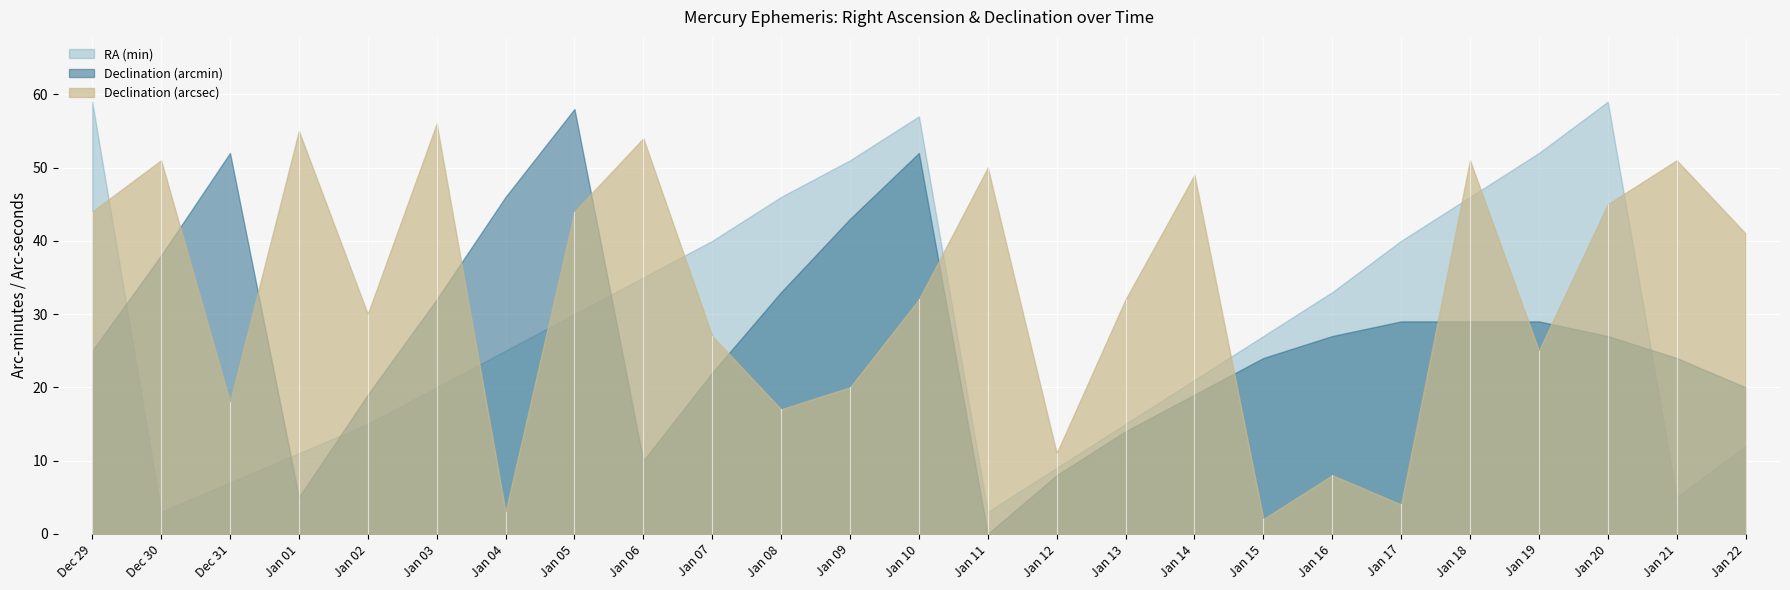

At which category does Dec_sec reach its first local peak?

Dec 30